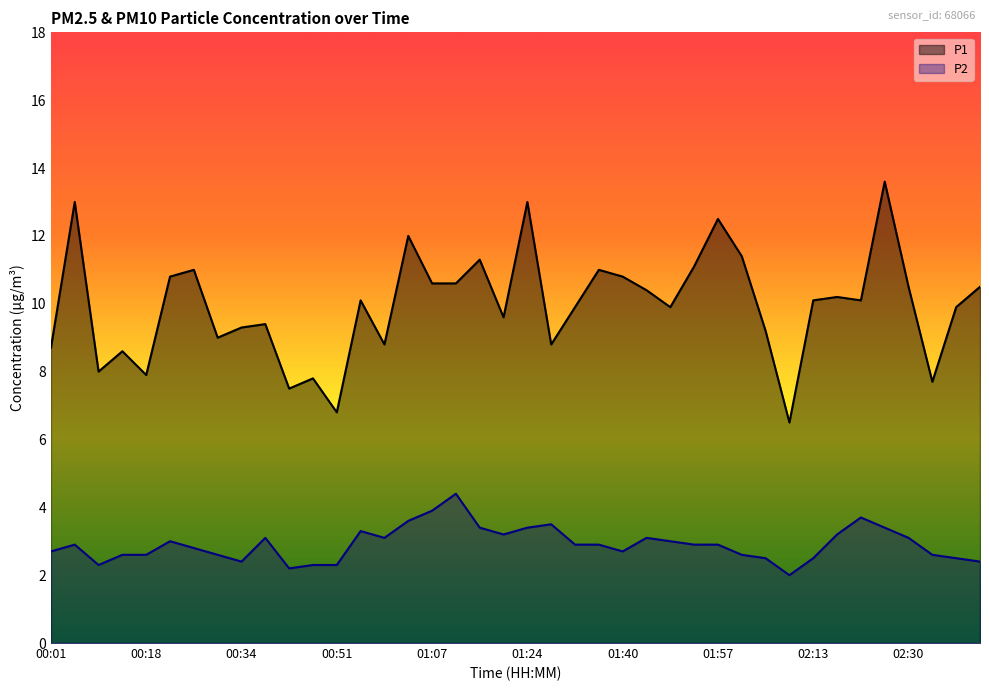

At which category does P2 reach its first local peak?

00:05